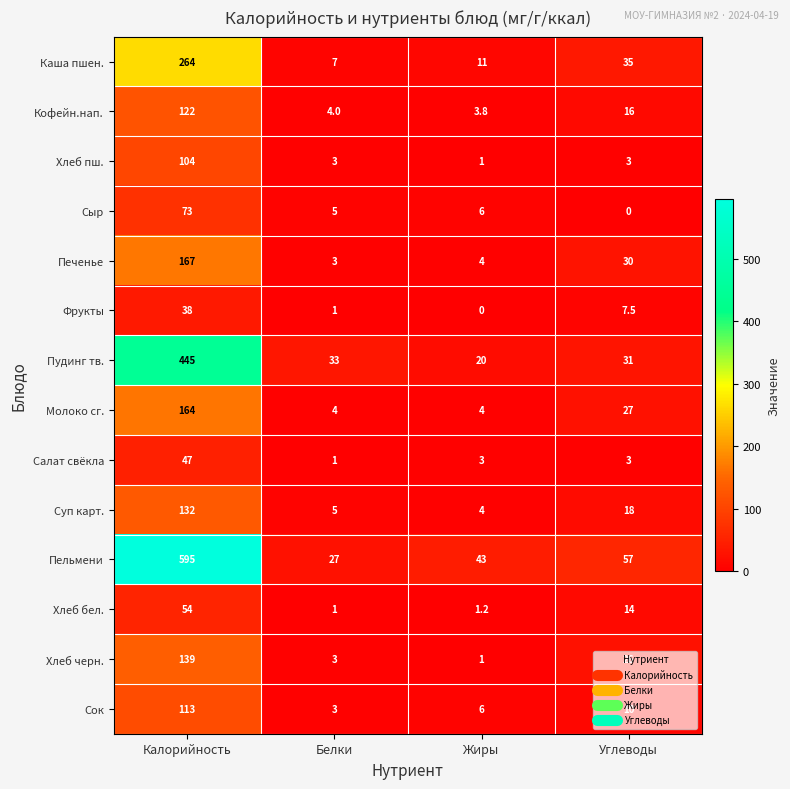

The Пудинг тв. series shows 4.9 at Жиры. True or false?

False